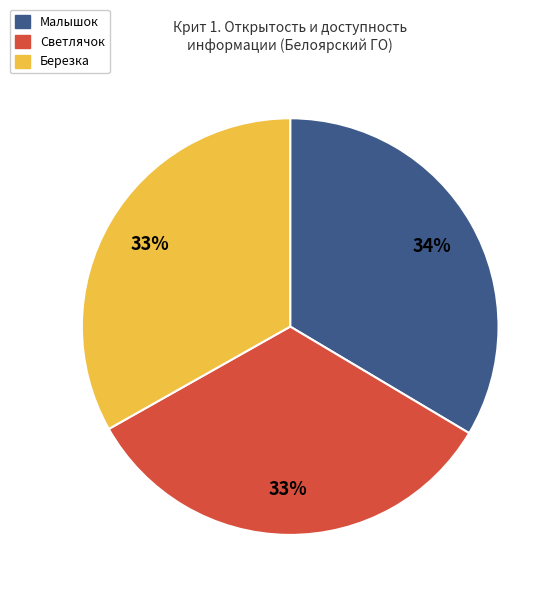

Is there any slice that represents more than half of the pie?

No